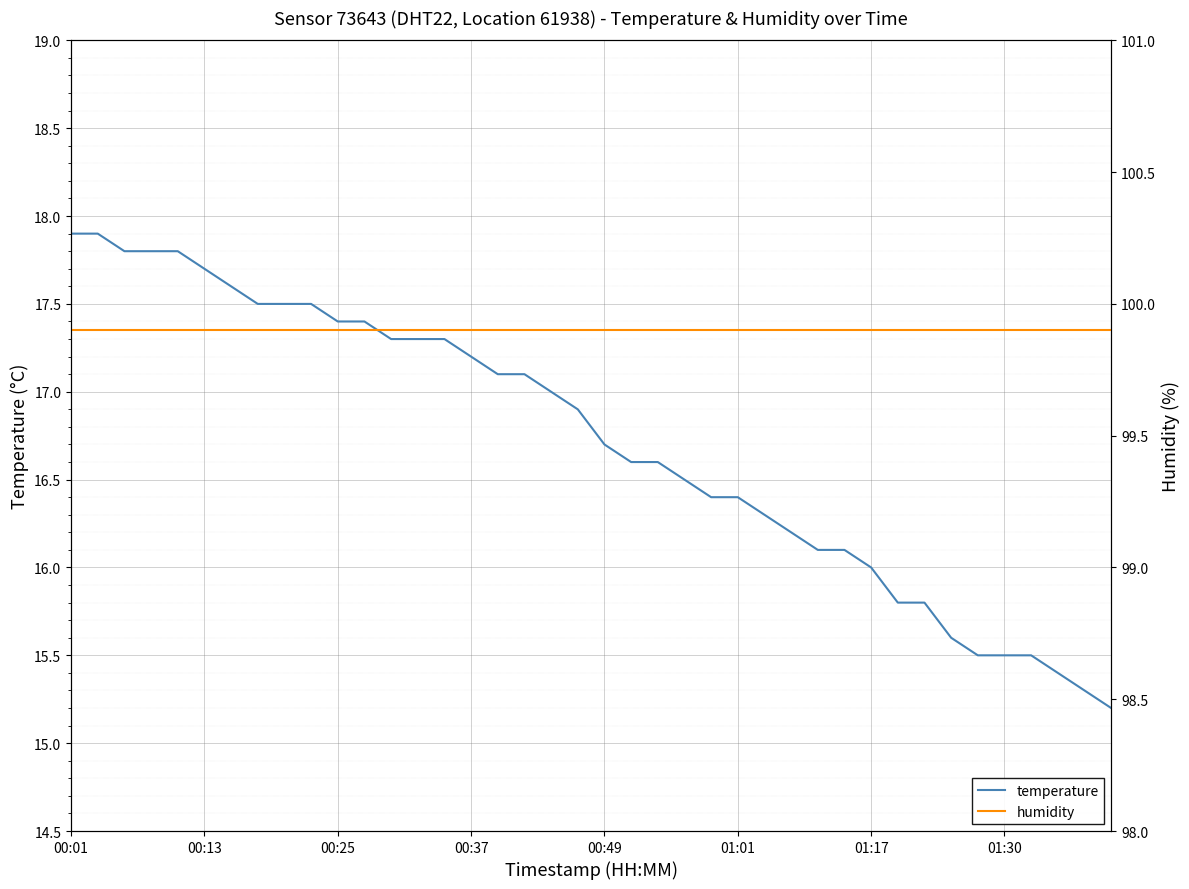

What is the total value across all series at 00:49?

116.6